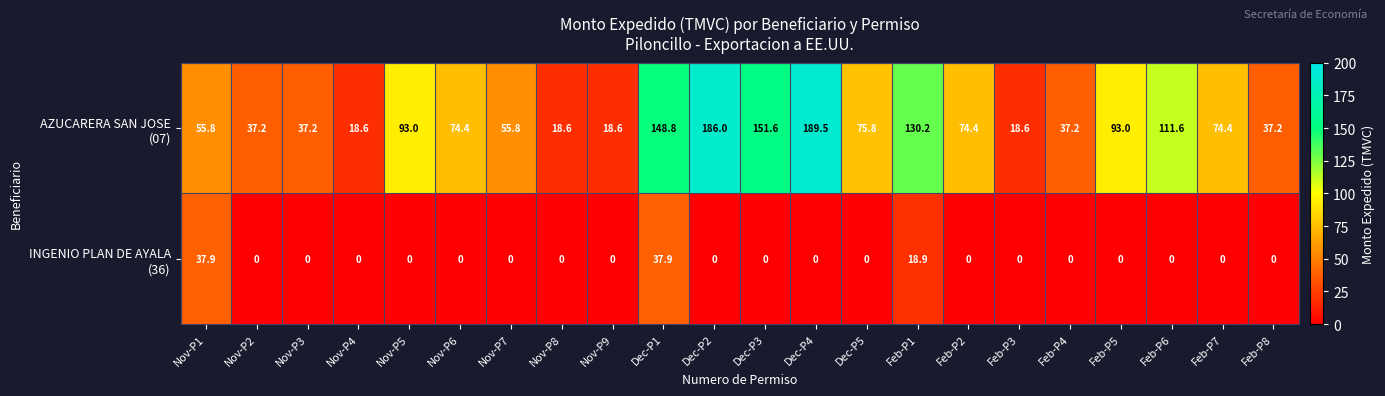

How many categories are shown in the chart?

22